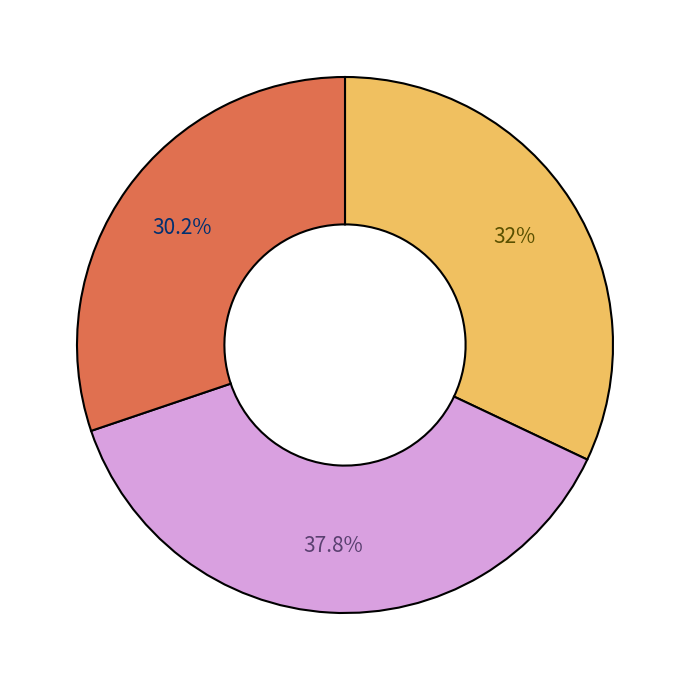

Is there a majority slice in this chart?

No